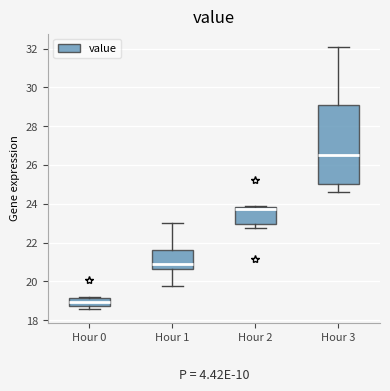

Reading left to right, read every box against the y-axis: the position of its median line, the range the box covers, and the ends of its whiskers. The values are not printed on the chart, so give them approximately, as read against the axis.

Hour 0: median 19.0, box 18.8 to 19.2, whiskers 18.6 to 19.2 (just above the box's upper edge)
Hour 1: median 20.8, box 20.6 to 21.6, whiskers 19.8 to 23.0
Hour 2: median 23.8 (just below the box's upper edge), box 23.0 to 23.8, whiskers 22.8 to 24.0
Hour 3: median 26.6, box 25.0 to 29.0, whiskers 24.6 to 32.2